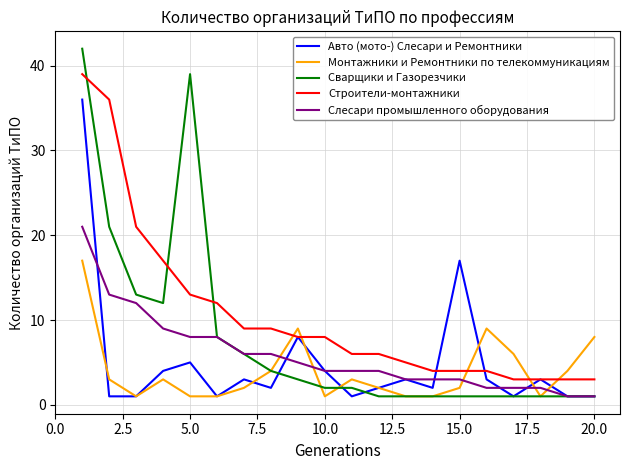

What is the greatest value displayed?

42